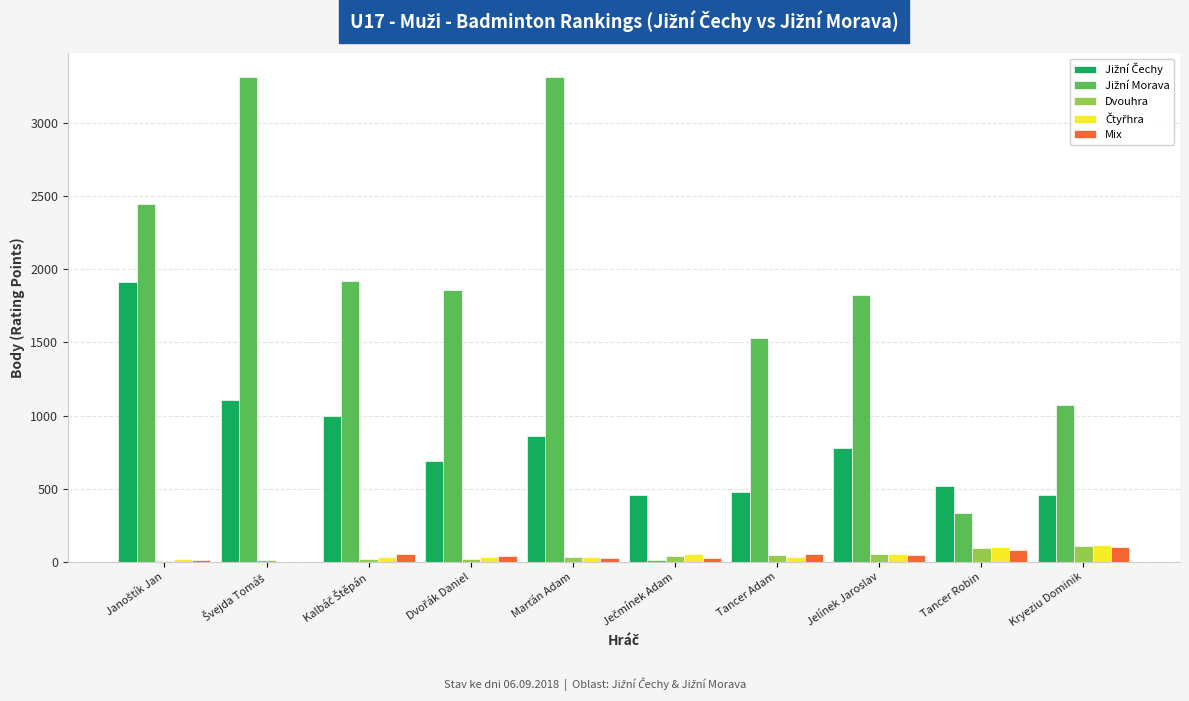

How many data points does each series have?

10